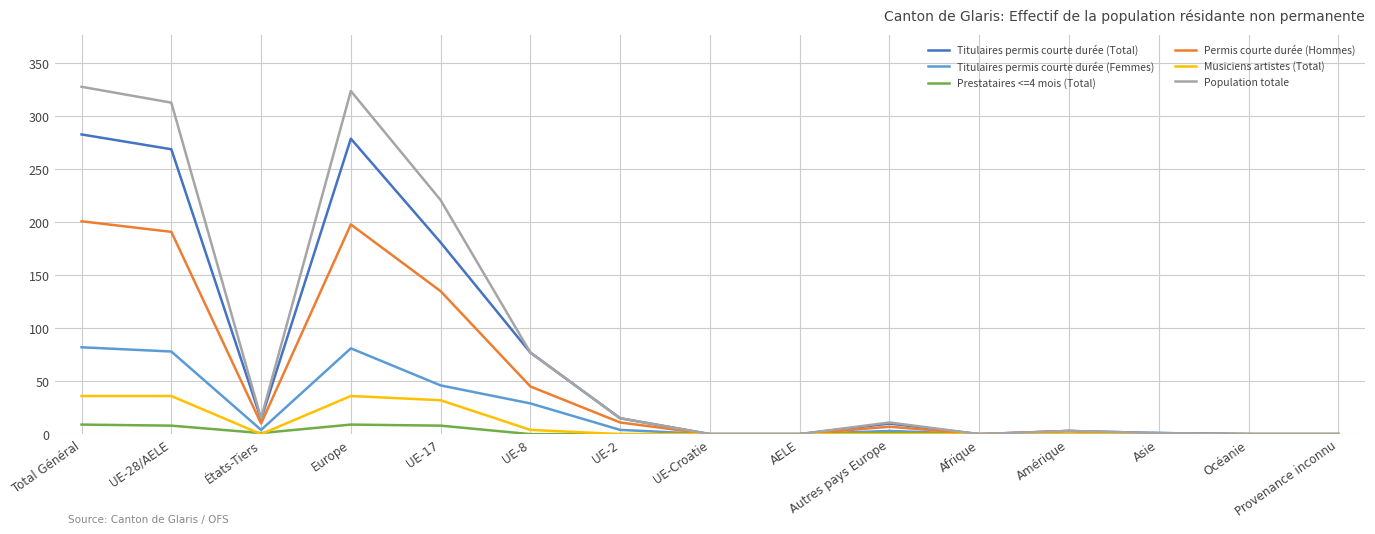

Which series has the widest spread of values?

Population totale